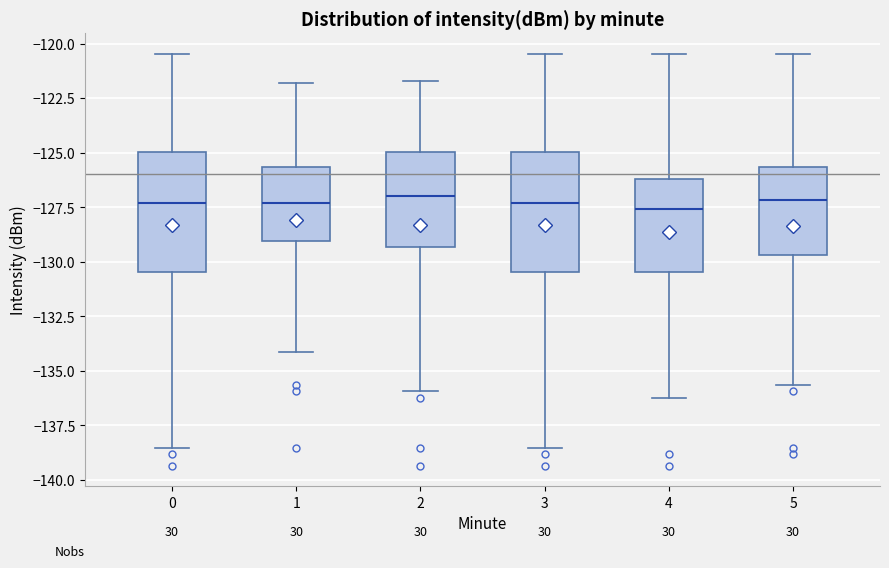

Where does the median line of the box at x = 2 sit on the y-axis? The values are not printed on the chart, so give them approximately, as read against the axis.

-127.0